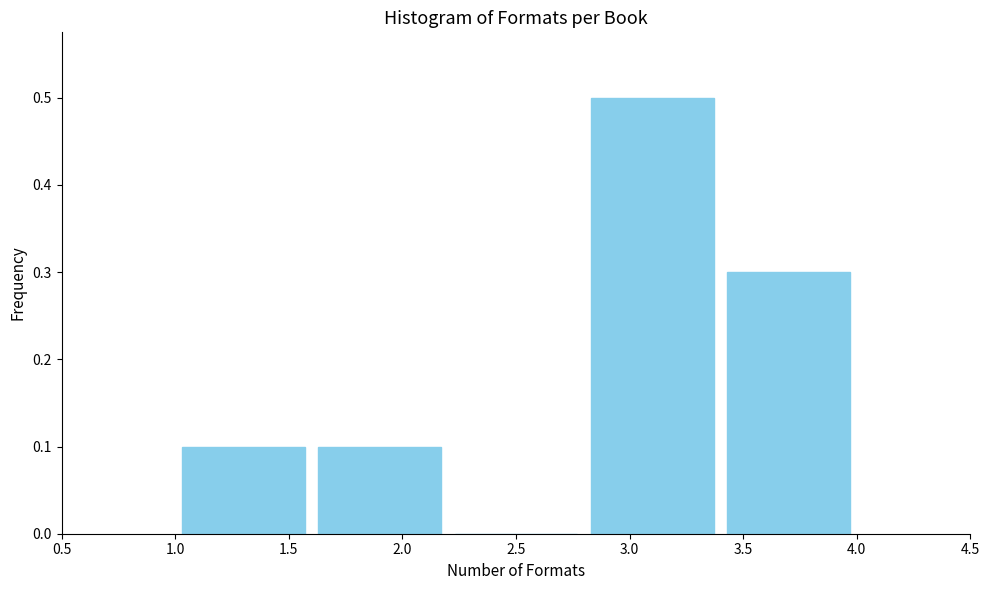

Reading left to right, list every bar in this chart as the range it spans on the x-axis followed by its height. The values are not printed on the chart, so give them approximately, as read against the axis.

1.0 to 1.6: 0.1
1.6 to 2.2: 0.1
2.2 to 2.8: 0
2.8 to 3.4: 0.5
3.4 to 4.0: 0.3